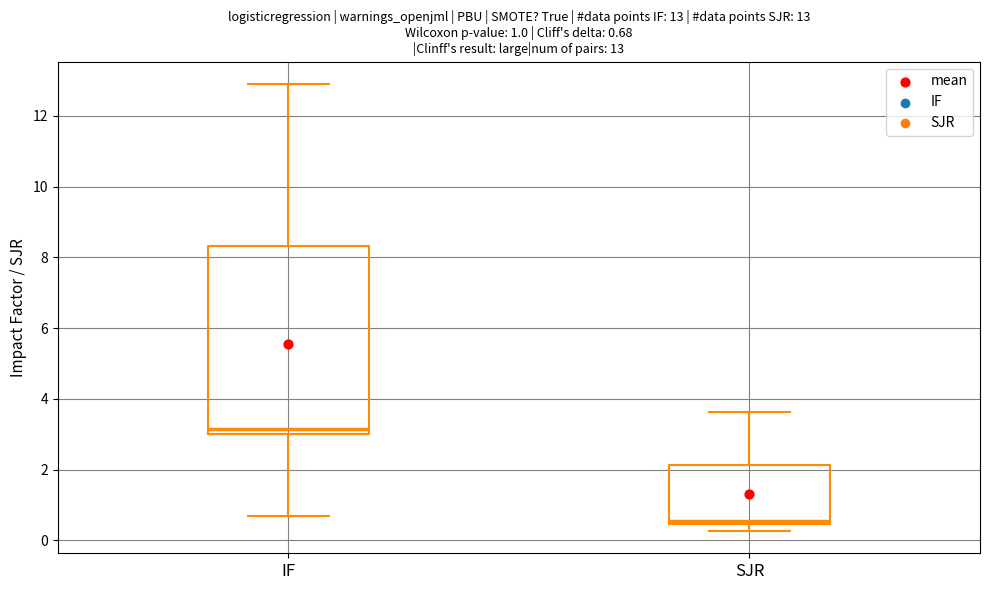

Which box's median line is the lowest?

SJR